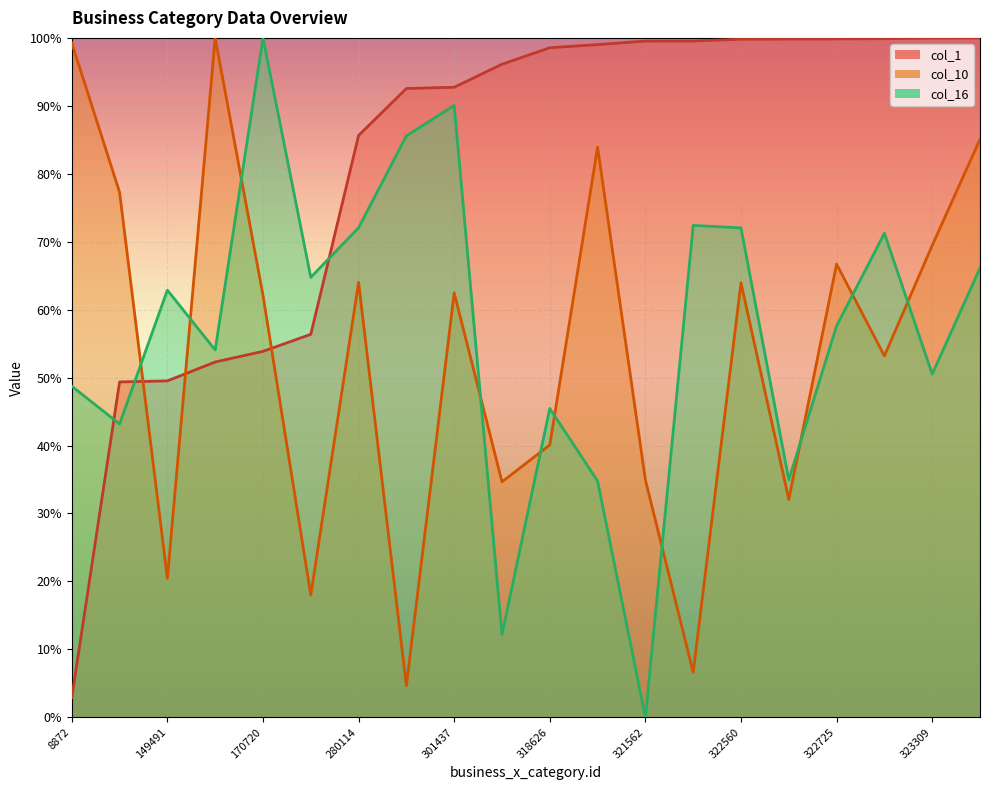

At which category does the chart reach its peak across all series?

323354